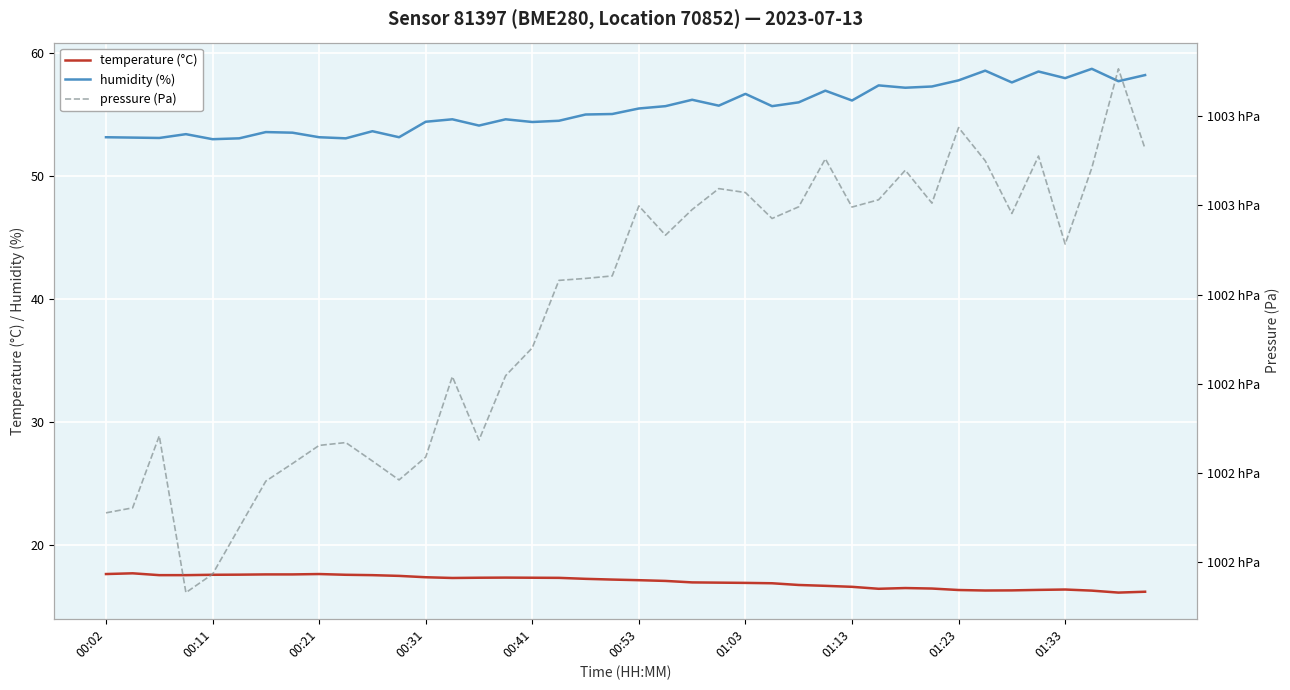

What is the highest value of the humidity (%) series?

58.7